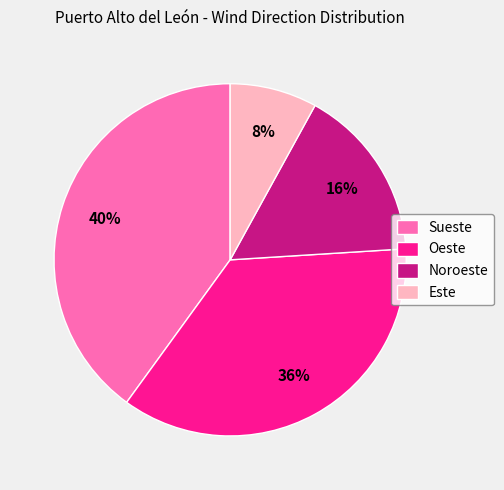

Is Noroeste the majority of the pie?

No